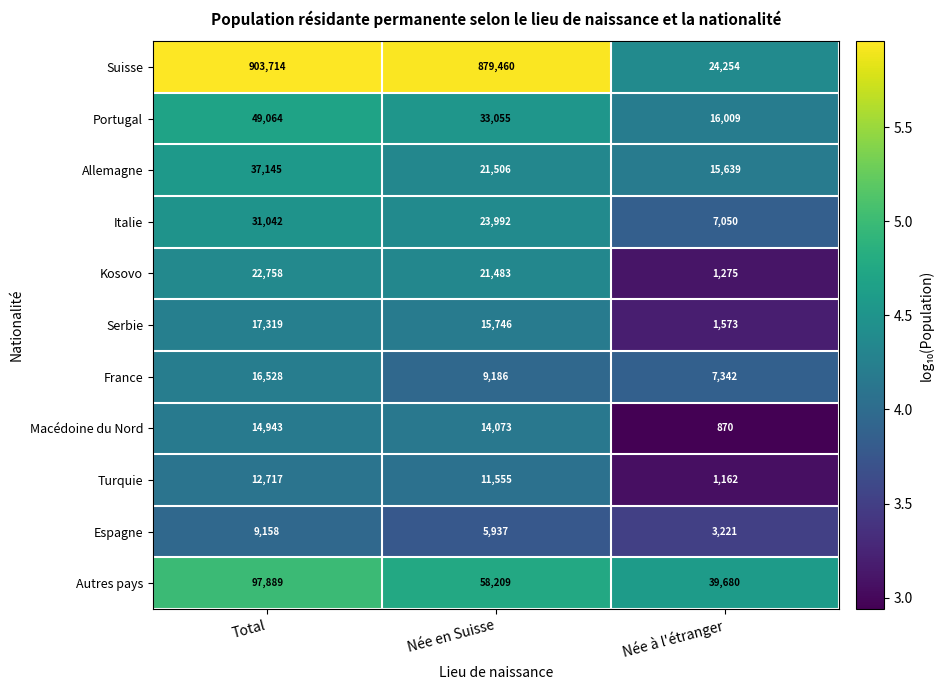

Which series has the widest spread of values?

Suisse